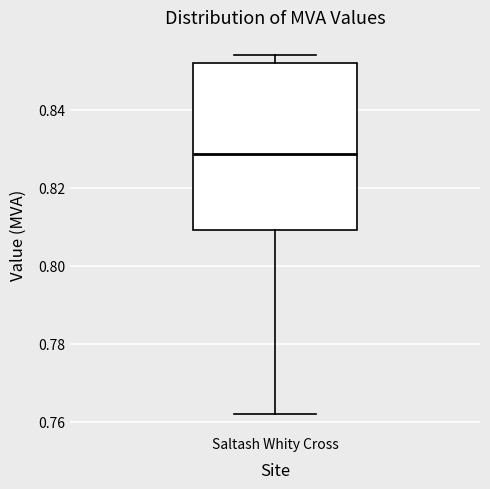

Where is the lower edge of the box for Saltash Whity Cross on the y-axis? The values are not printed on the chart, so give them approximately, as read against the axis.

0.810